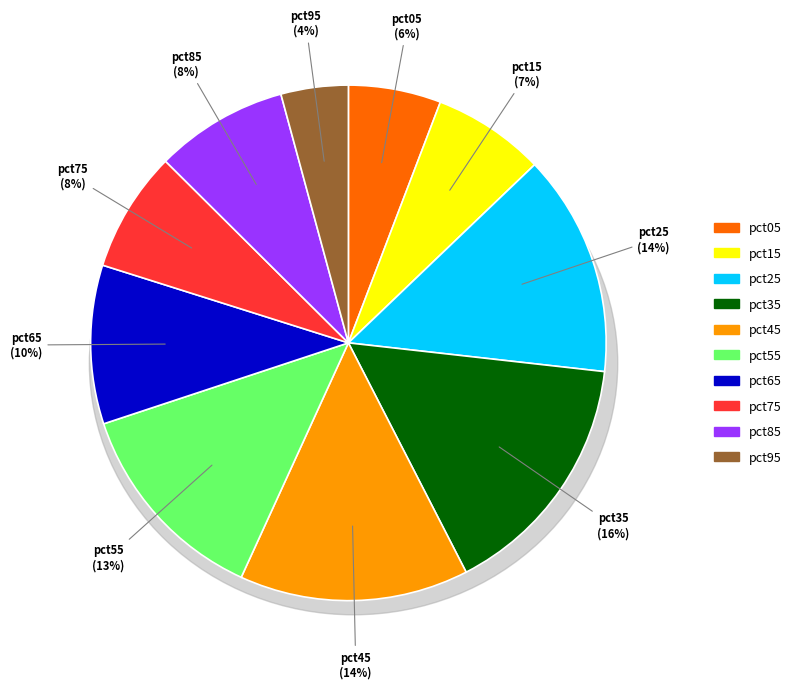

Is it true that pct25 is 14% of the pie?

True